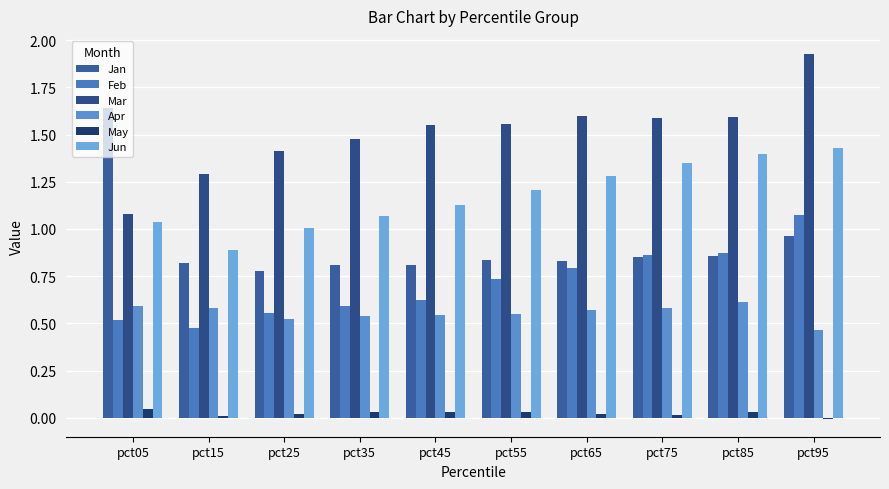

Are the bars horizontal?

No